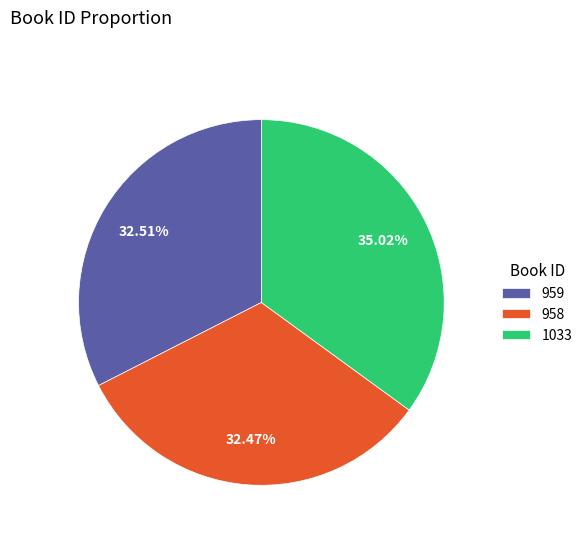

What percentage is the 1033 slice, to the nearest percent?

35%